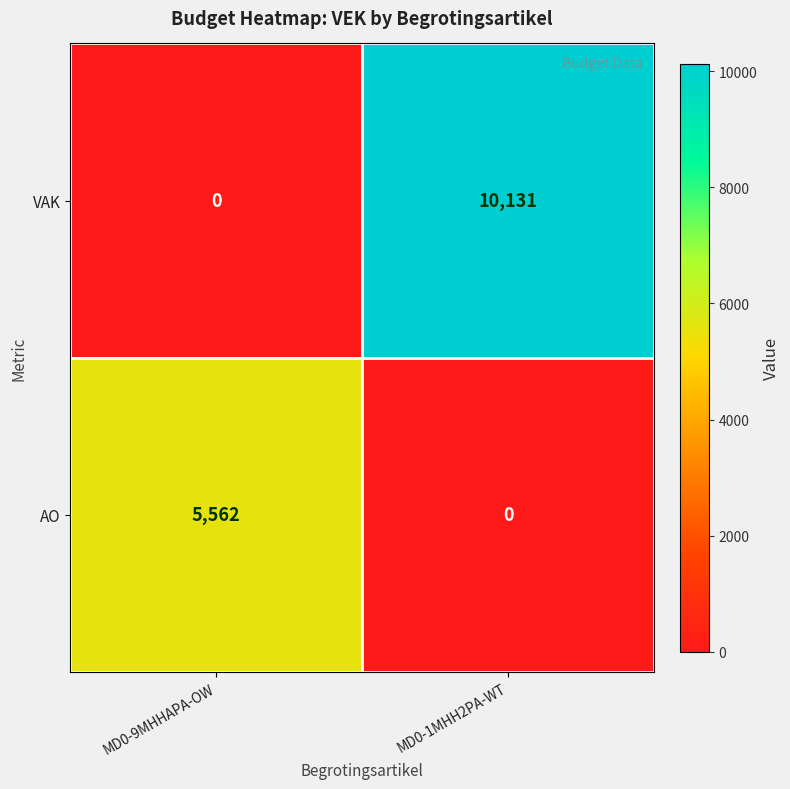

Rank the series by their average value, from highest to lowest.

VAK, AO